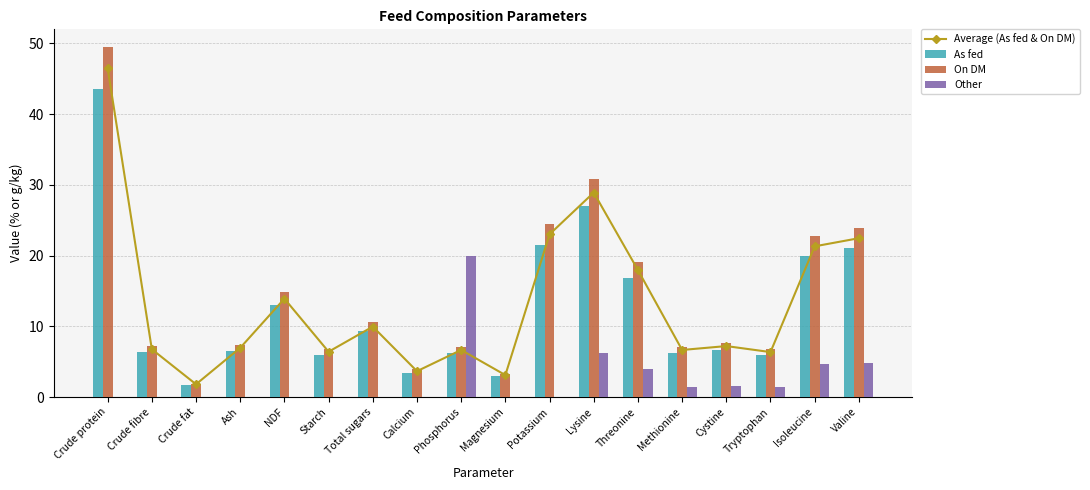

What is the label of the 9th bar from the left?

Phosphorus